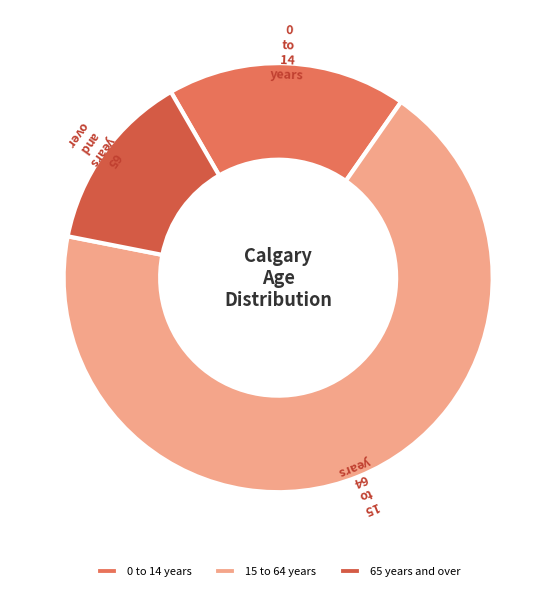

Rank the categories by value from highest to lowest.

15 to 64 years, 0 to 14 years, 65 years and over